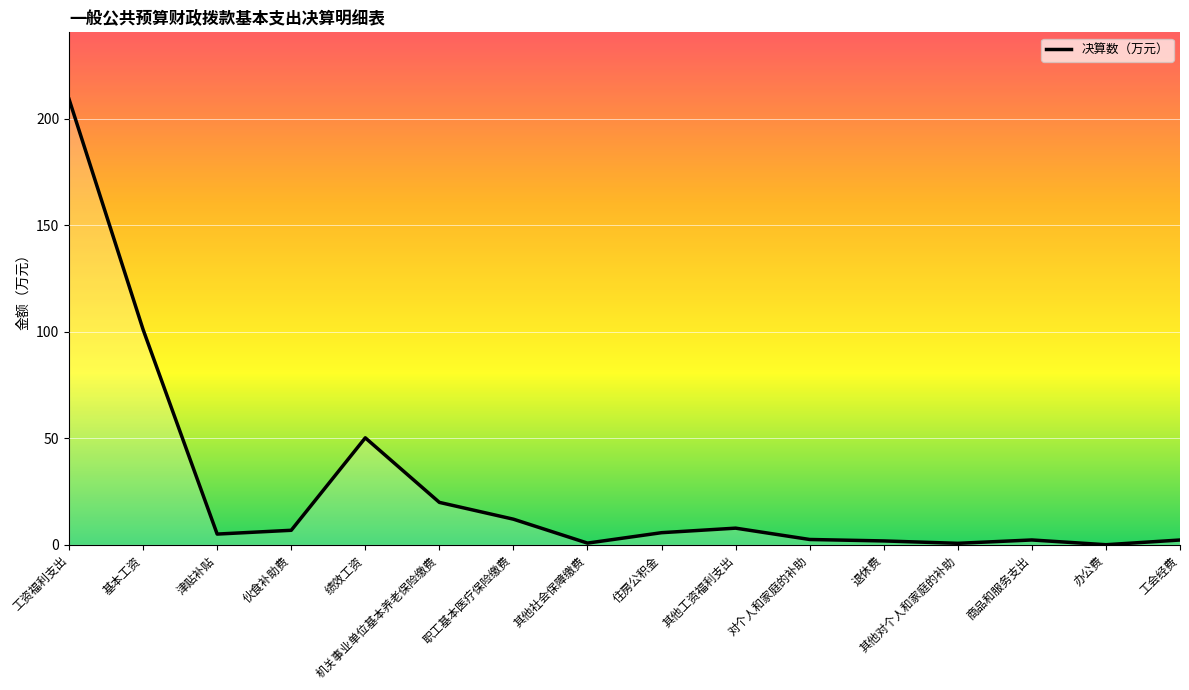

Does the chart have visible grid lines?

Yes